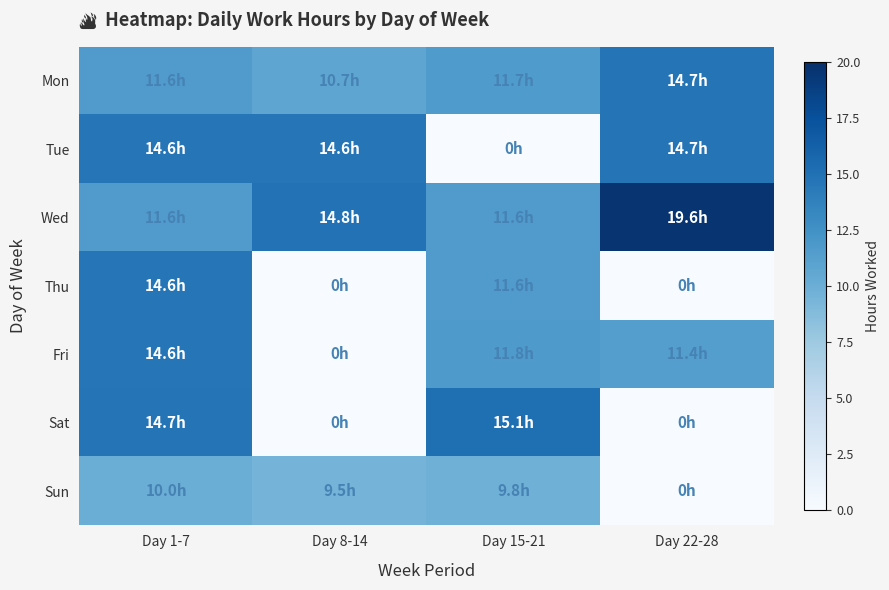

How many distinct data groups are displayed?

7